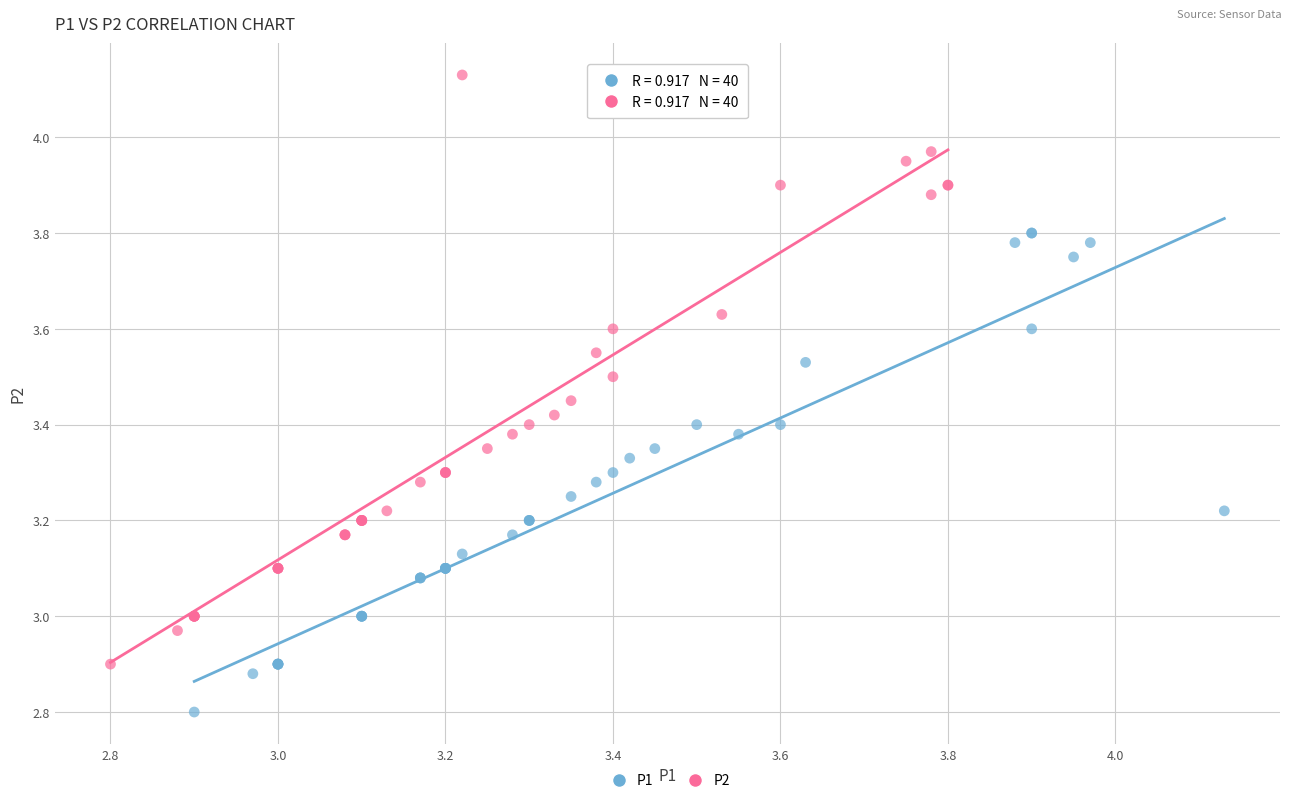

Which series has the largest Y range (max minus min)?

P2